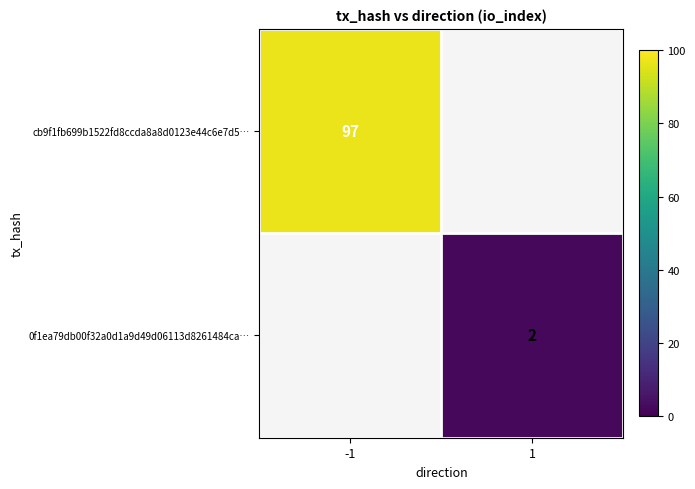

True or false: cb9f1fb699b1522fd8ccda8a8d0123e44c6e7d5… has a value of 97 at -1.

True